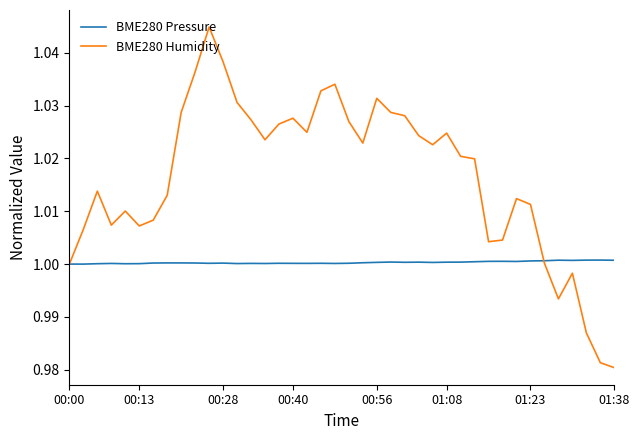

What are all the series names shown in the legend?

BME280 Pressure, BME280 Humidity